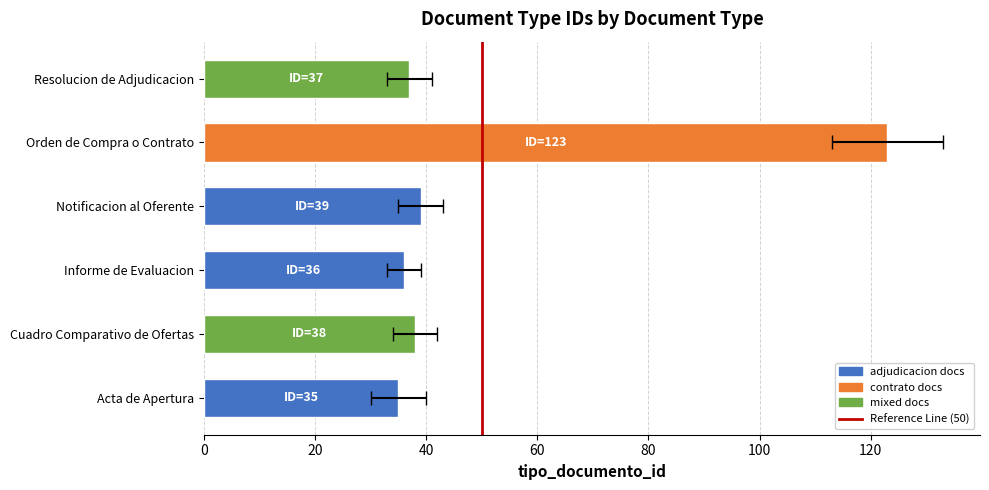

The chart shows a value of 14 at Informe de Evaluacion. True or false?

False